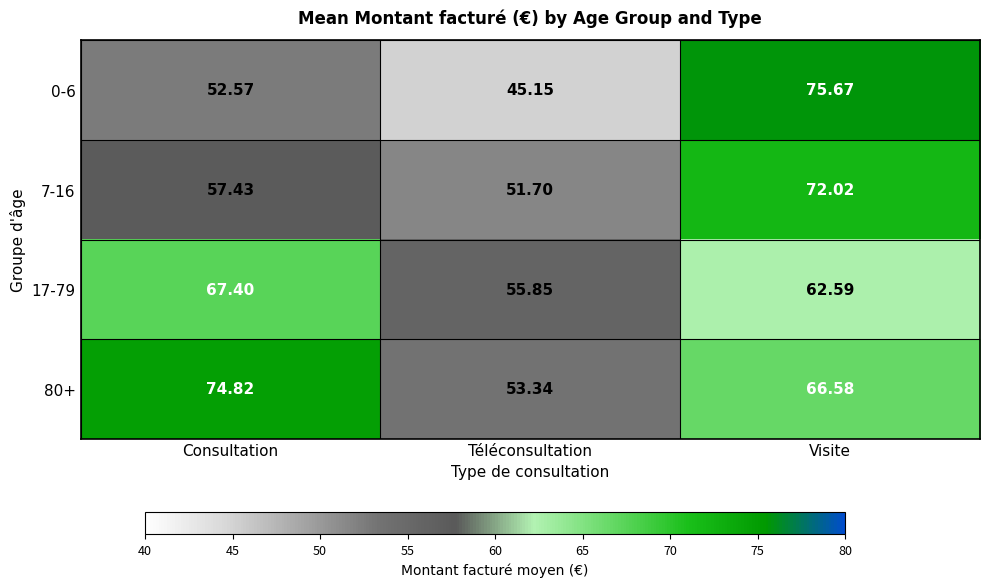

Which category has the highest value across all series?

Visite